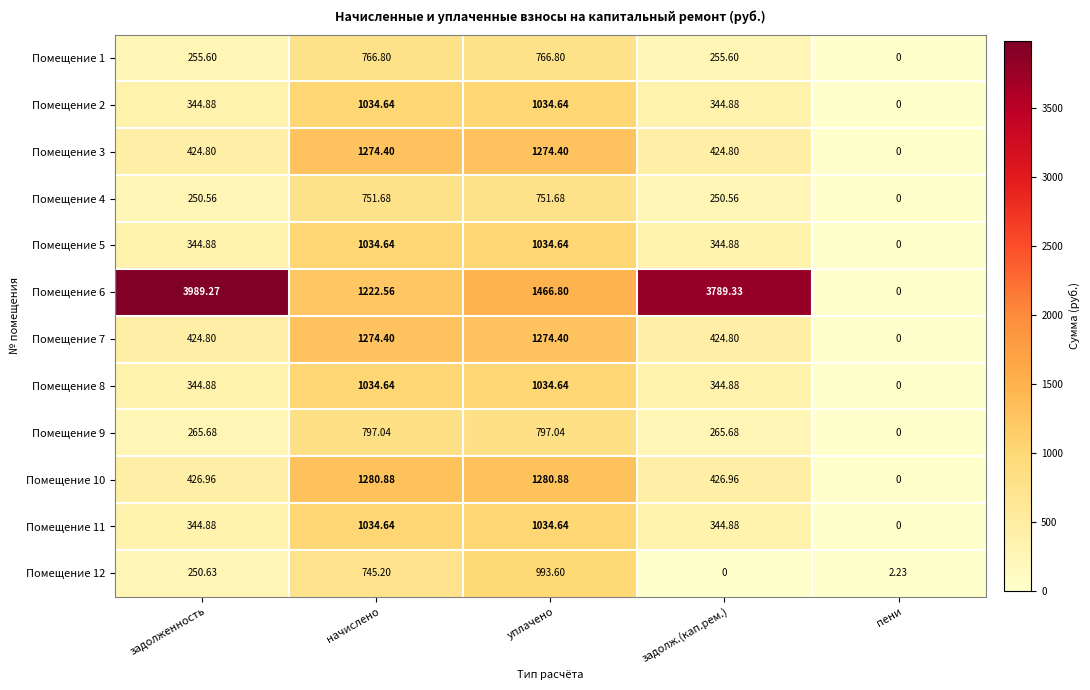

Which series has the largest total across all categories?

Помещение 6